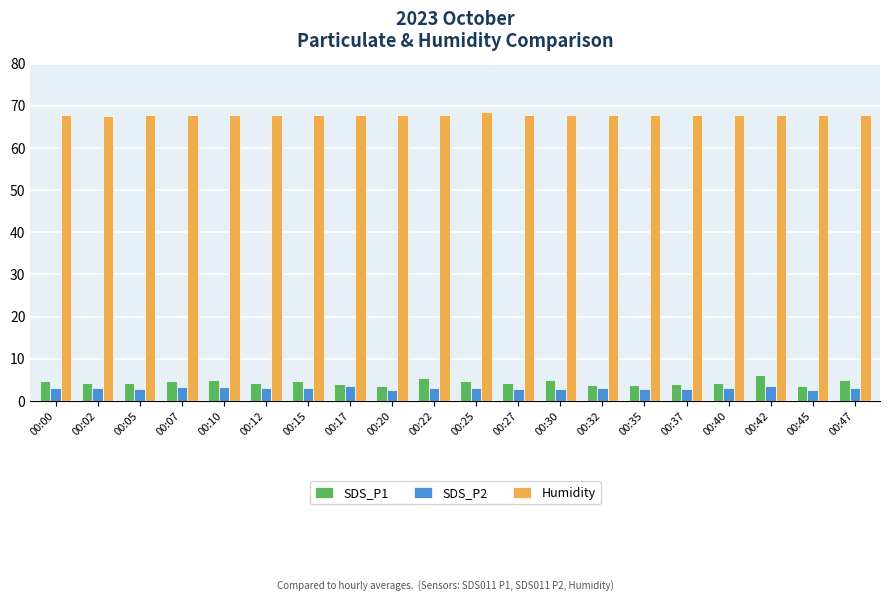

Which series has the widest spread of values?

SDS_P1